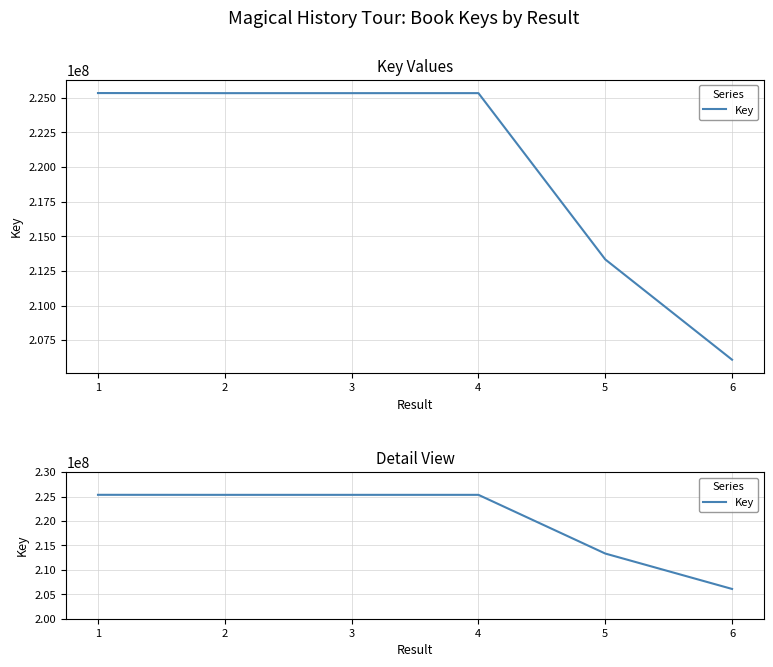

How many lines are shown in the chart?

1